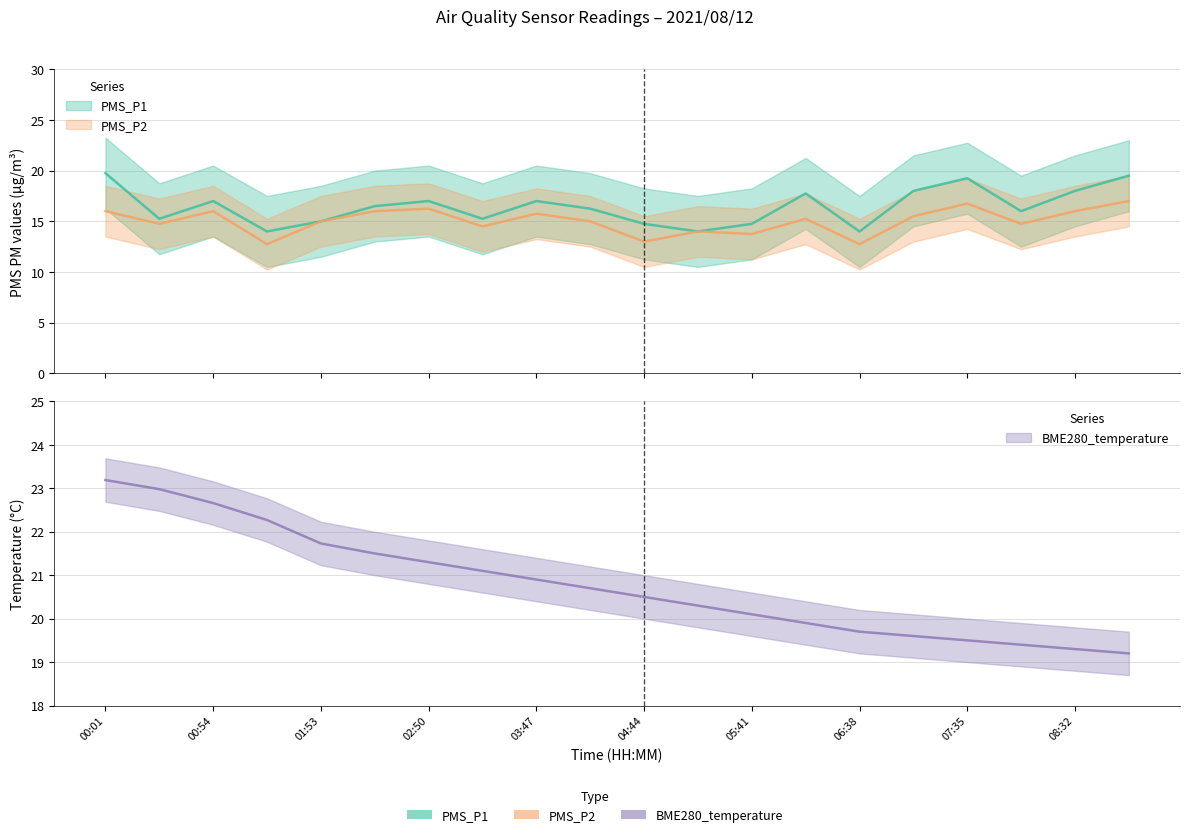

Reading left to right, transcribe all the data shown in this chart.

PMS_P1: 19.8	15.2	17.0	14.0	15.0	16.5	17.0	15.2	17.0	16.2	14.8	14.0	14.8	17.8	14.0	18.0	19.2	16.0	18.0	19.5
PMS_P2: 16.0	14.8	16.0	12.8	15.0	16.0	16.2	14.5	15.8	15.0	13.0	14.0	13.8	15.2	12.8	15.5	16.8	14.8	16.0	17.0
BME280_temperature: 23.2	23.0	22.7	22.3	21.7	21.5	21.3	21.1	20.9	20.7	20.5	20.3	20.1	19.9	19.7	19.6	19.5	19.4	19.3	19.2